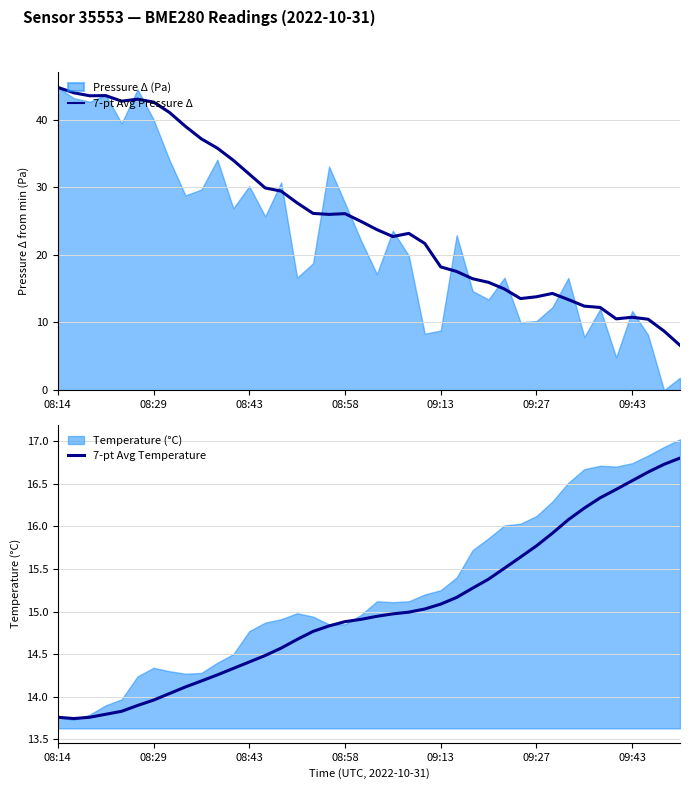

What is the lowest value of the 7-pt Avg Pressure Δ series?

6.6